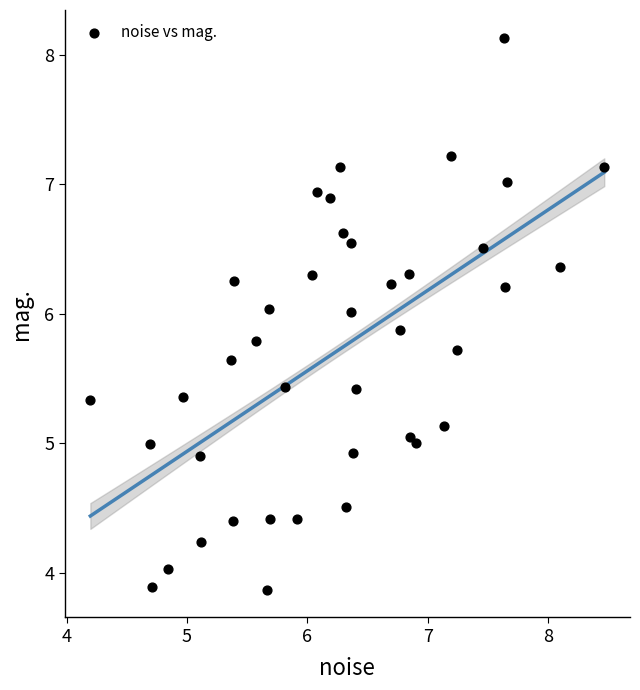

What is the range of X values (max minus min)?

4.3